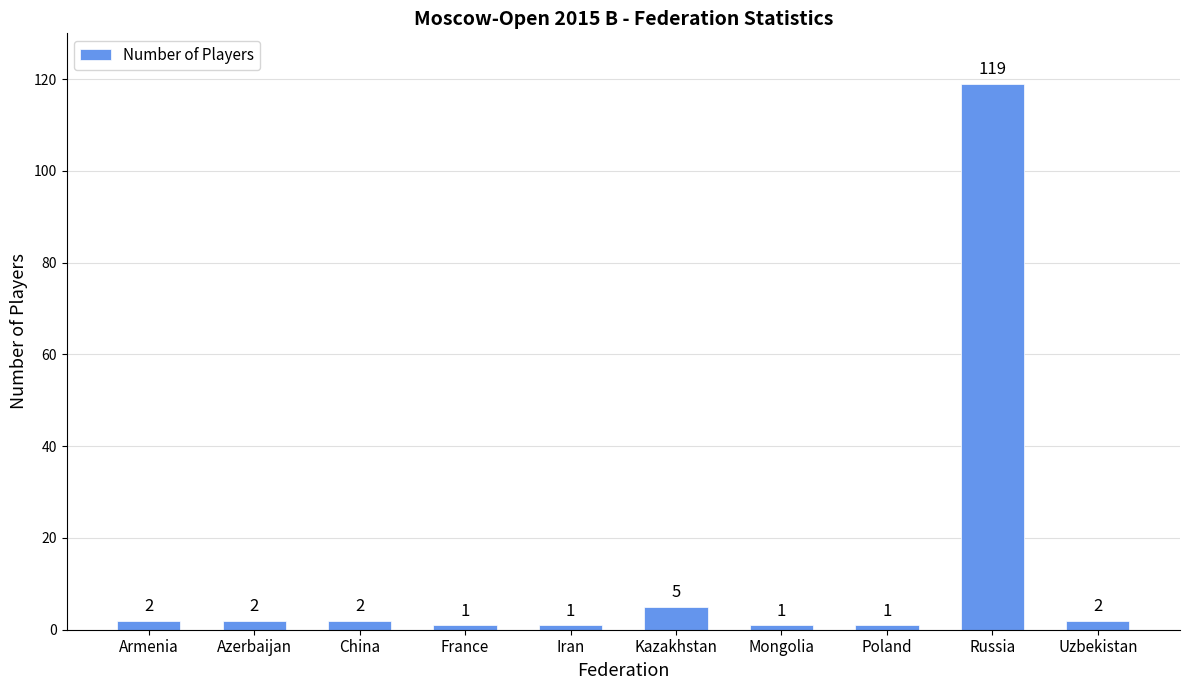

Where is the data nearest to the value 60?

Kazakhstan